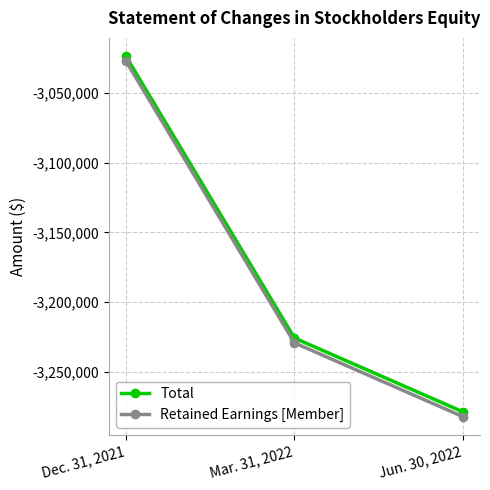

How many values in the Total series exceed -3225706?

1